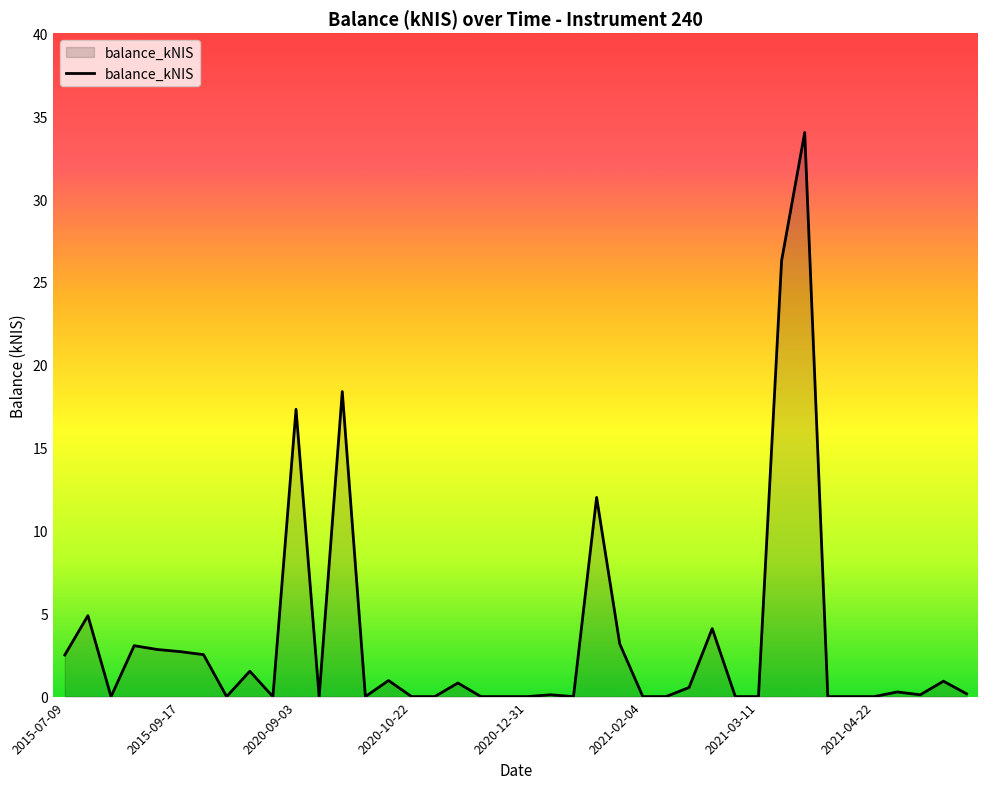

How many lines are shown in the chart?

1